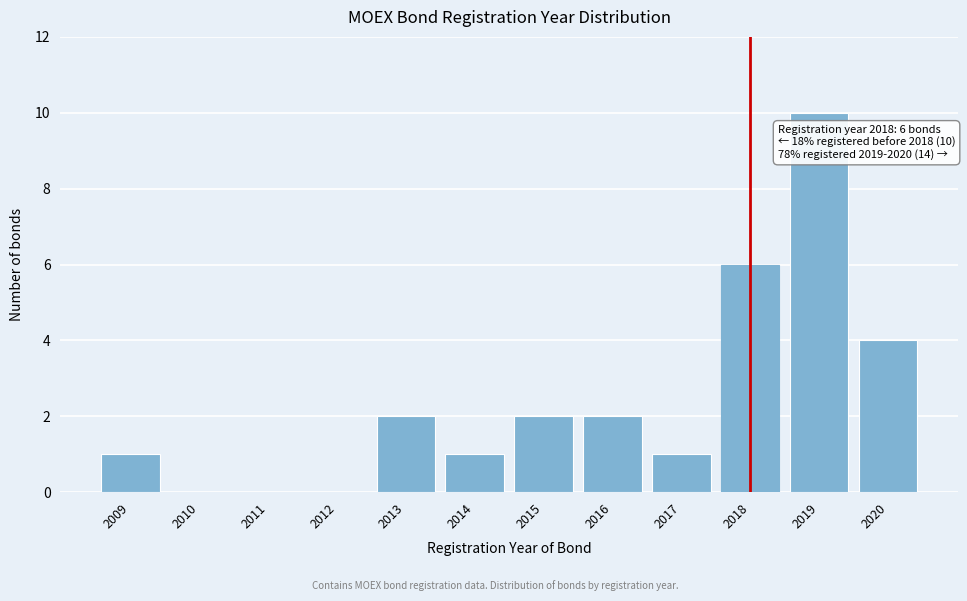

Reading left to right, transcribe all the data shown in this chart.

2009=1	2010=0	2011=0	2012=0	2013=2	2014=1	2015=2	2016=2	2017=1	2018=6	2019=10	2020=4